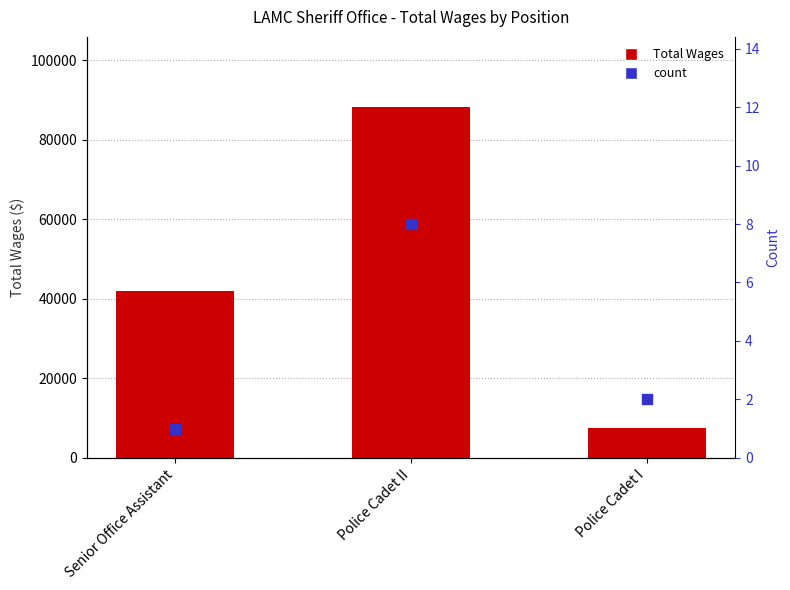

Which series contains the lowest Y value?

count